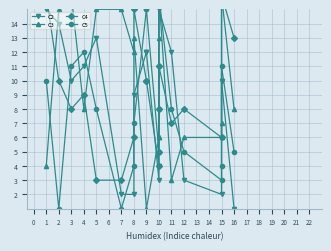

What is the value of the C2 point at the 4th from the left?

11